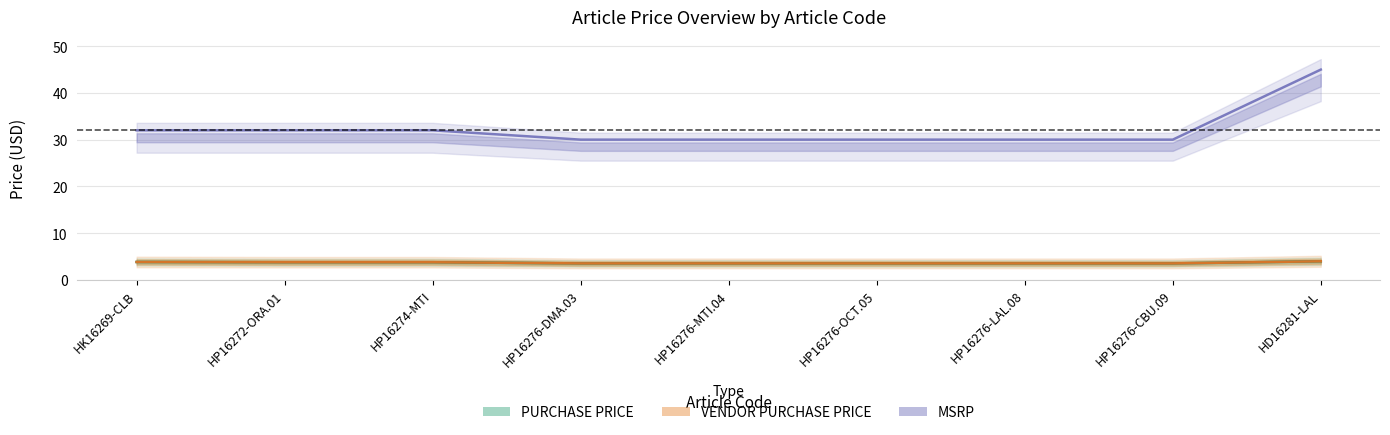

What is the difference between the maximum and minimum values in the PURCHASE PRICE series?

0.5